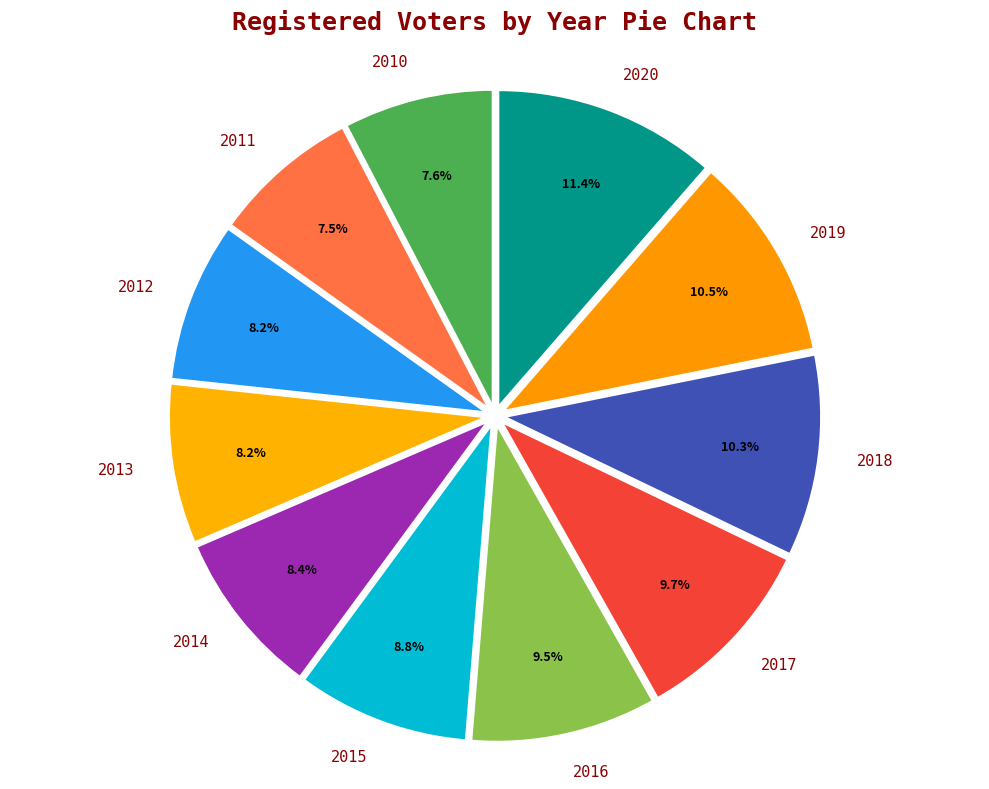

What percentage do 2020 and 2010 together represent?

19.0%